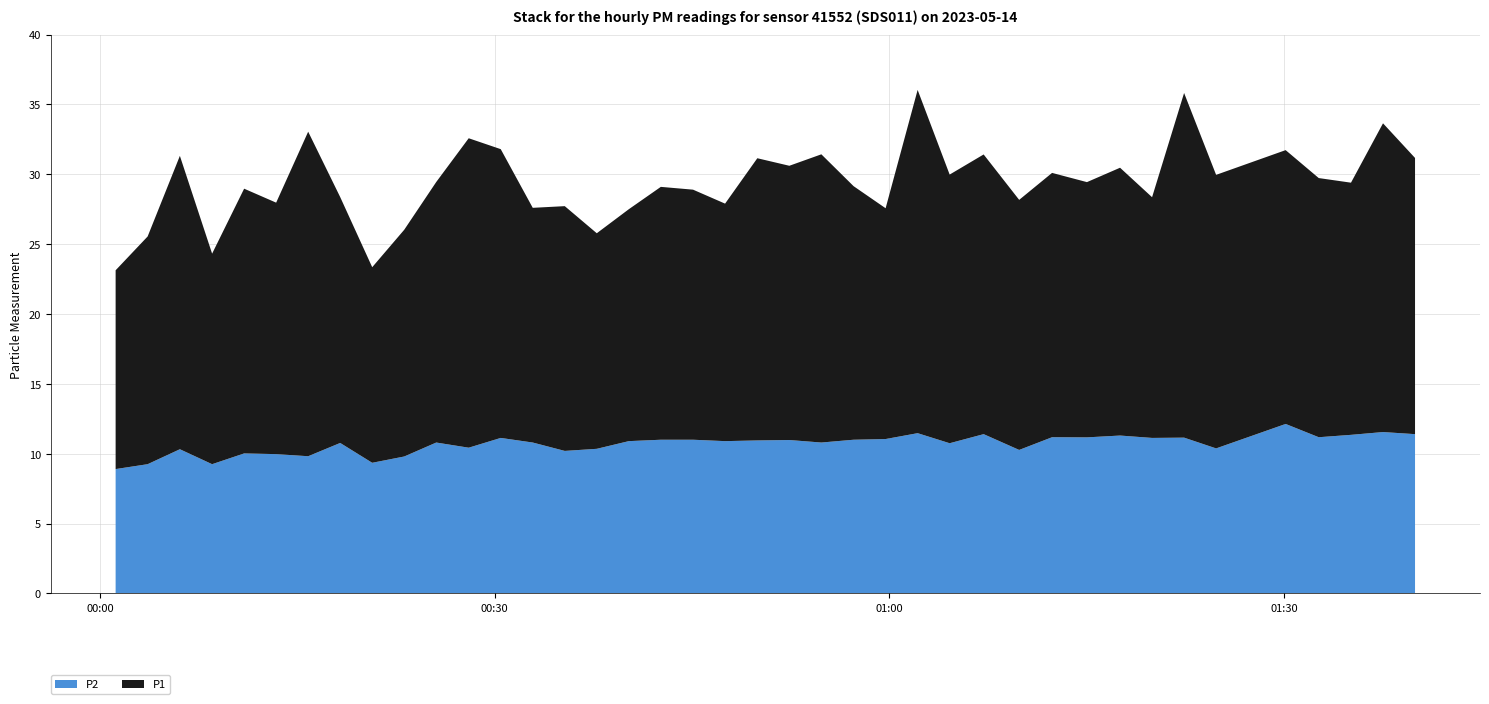

What is the value of the P2 point at the 11th from the left?

10.8